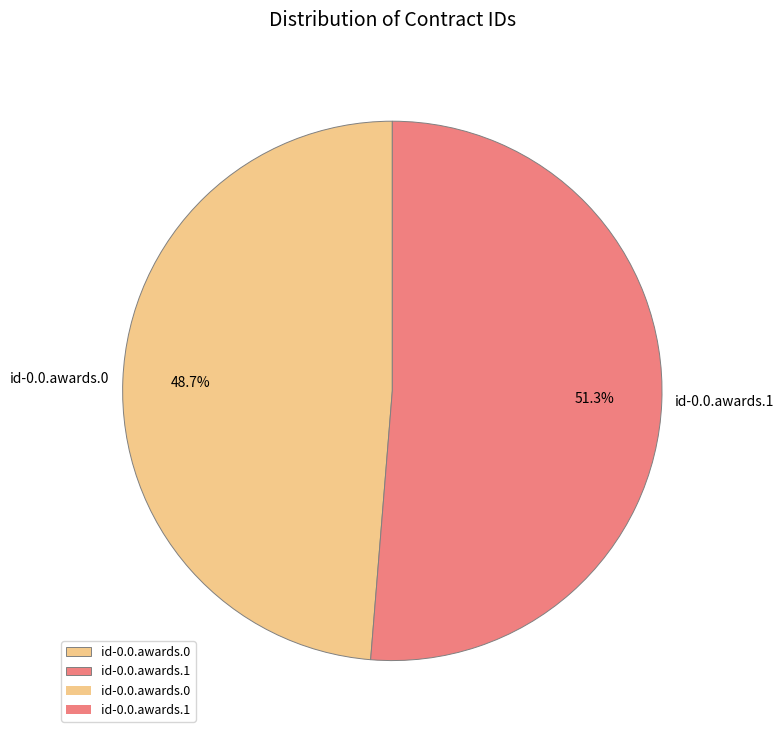

Is the sum of id-0.0.awards.1 and id-0.0.awards.0 greater than half?

Yes